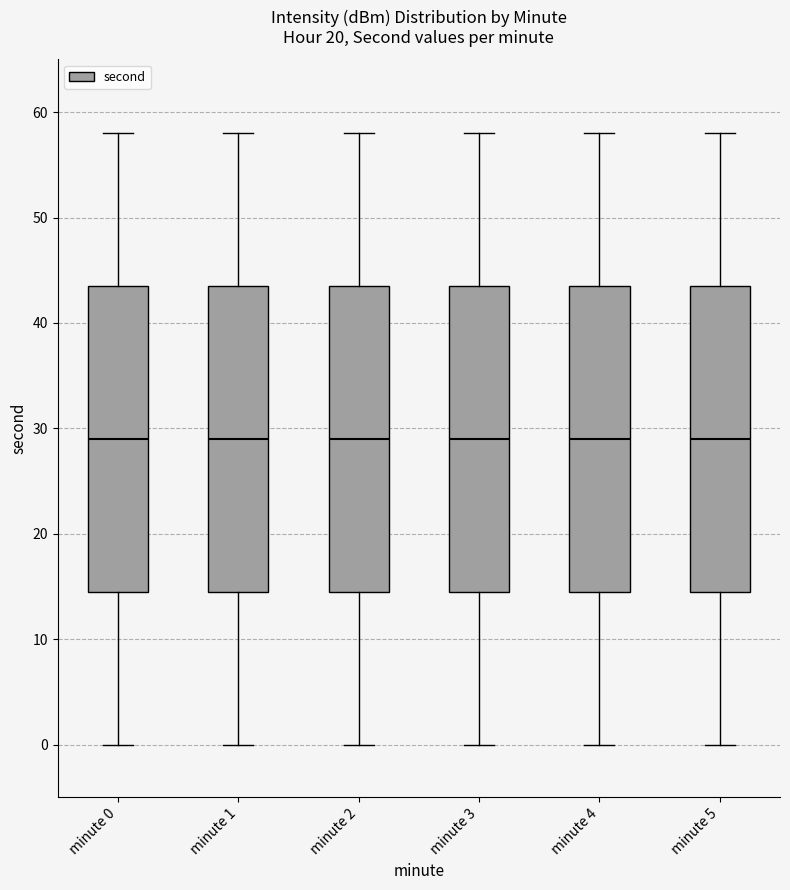

Reading left to right, read every box against the y-axis: the position of its median line, the range the box covers, and the ends of its whiskers. The values are not printed on the chart, so give them approximately, as read against the axis.

minute 0: median 29, box 15 to 44, whiskers 0 to 58
minute 1: median 29, box 15 to 44, whiskers 0 to 58
minute 2: median 29, box 15 to 44, whiskers 0 to 58
minute 3: median 29, box 15 to 44, whiskers 0 to 58
minute 4: median 29, box 15 to 44, whiskers 0 to 58
minute 5: median 29, box 15 to 44, whiskers 0 to 58